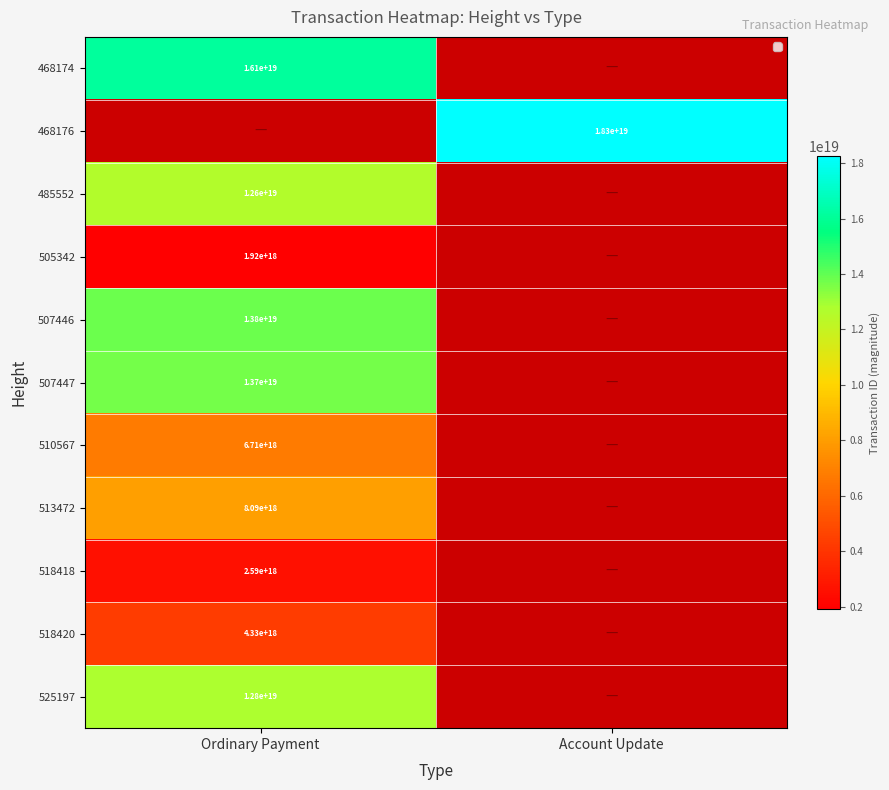

How many data points does each series have?

2